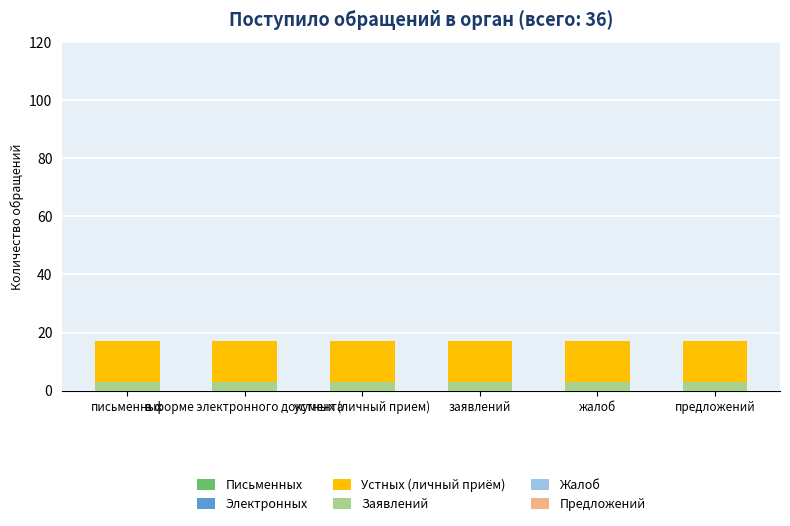

Rank the series by their maximum value, from lowest to highest.

Жалоб, Предложений, Письменных, Заявлений, Электронных, Устных (личный приём)